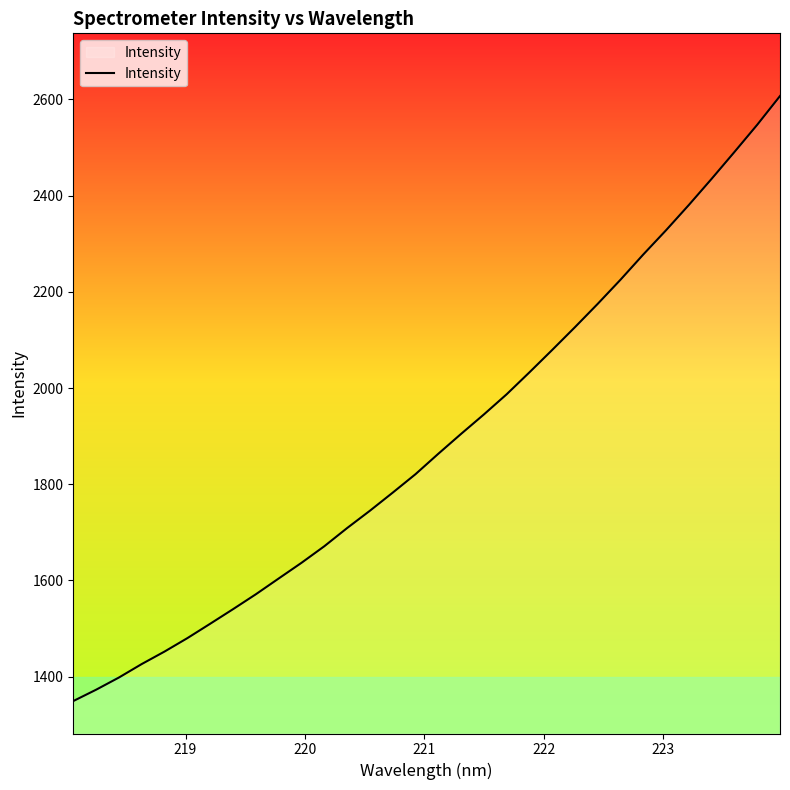

What is the greatest value displayed?

2607.2